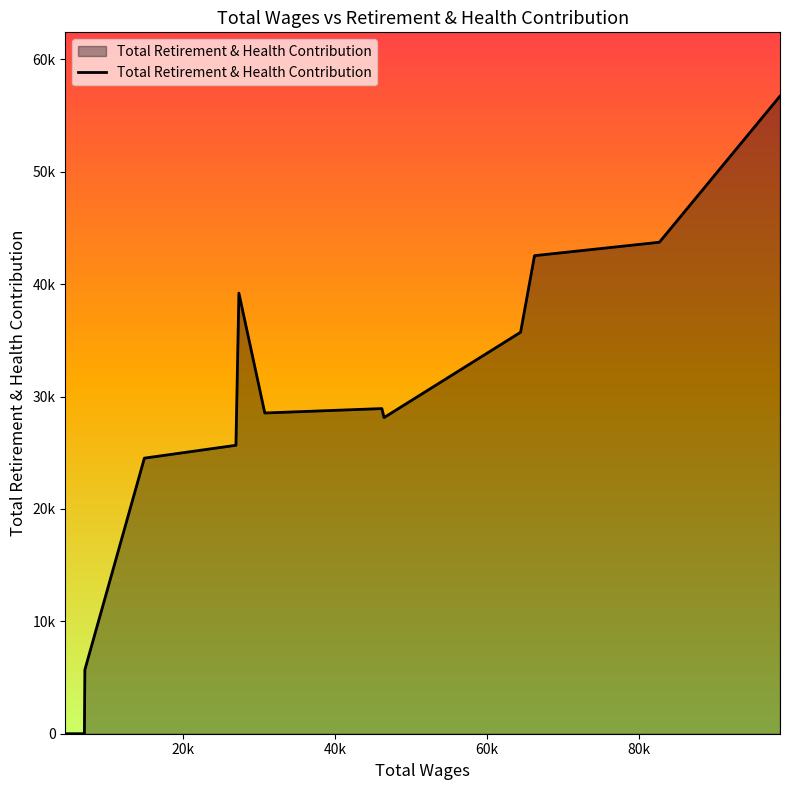

Does the chart display data point markers on the line(s)?

No